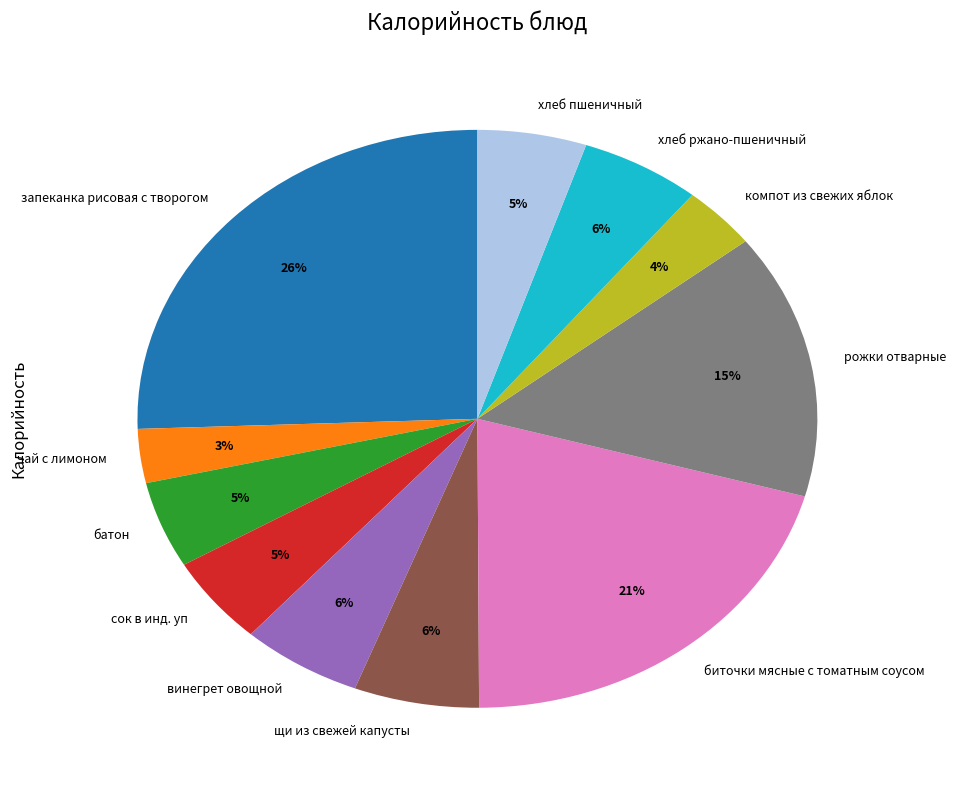

Count the number of slices in the pie.

11